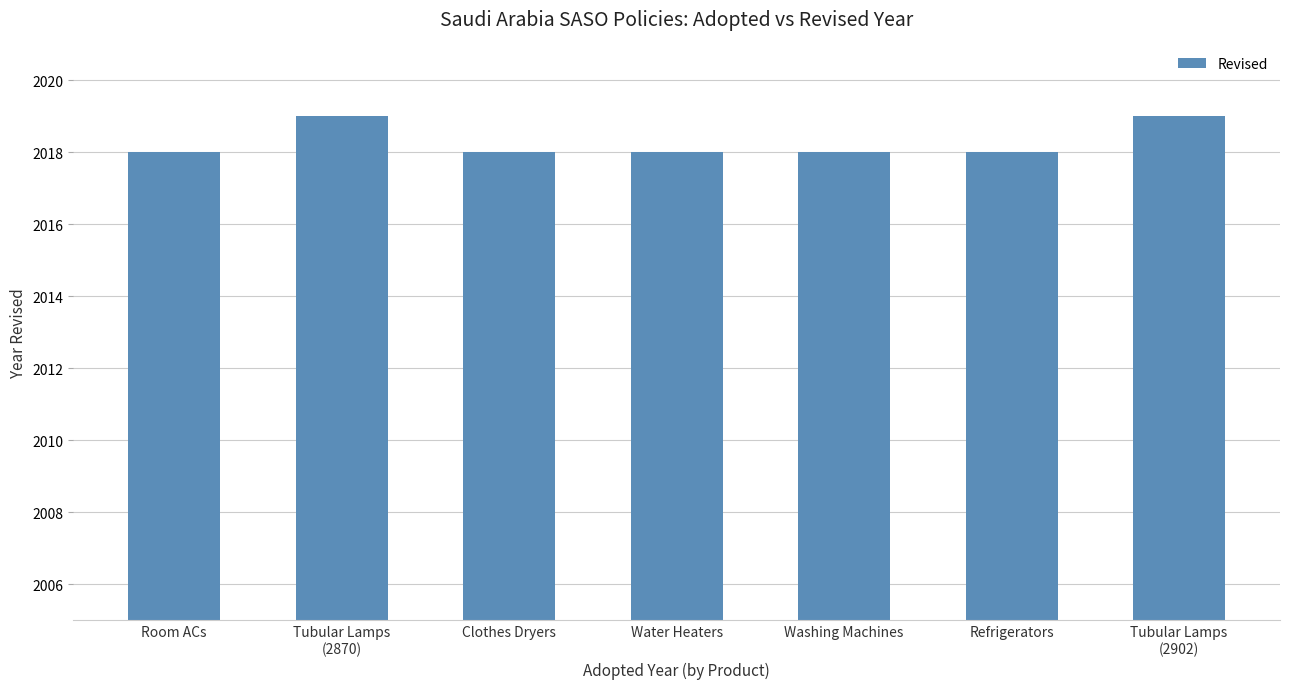

What is the smallest value displayed?

2018